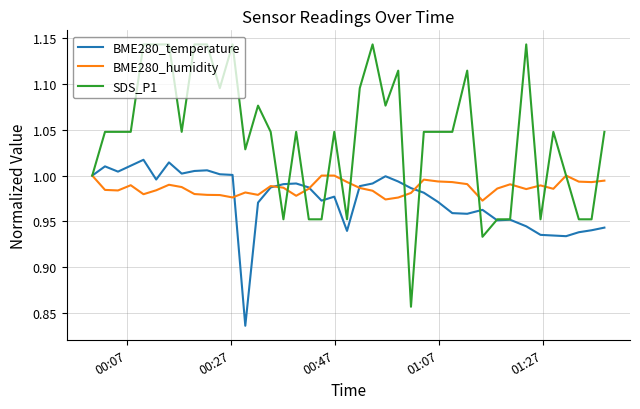

Which series has the largest total across all categories?

SDS_P1